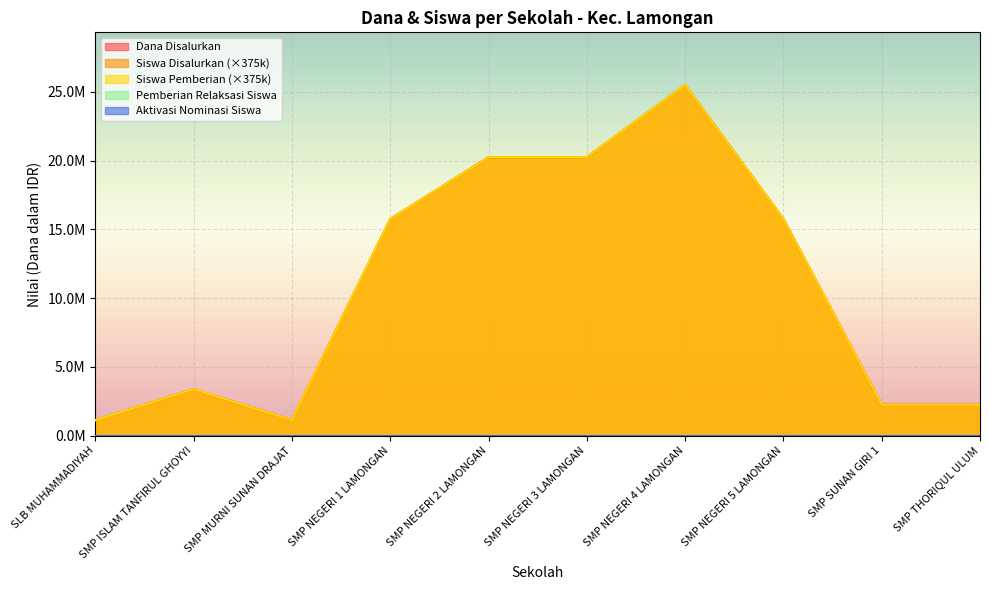

Which series has the widest spread of values?

Dana Disalurkan